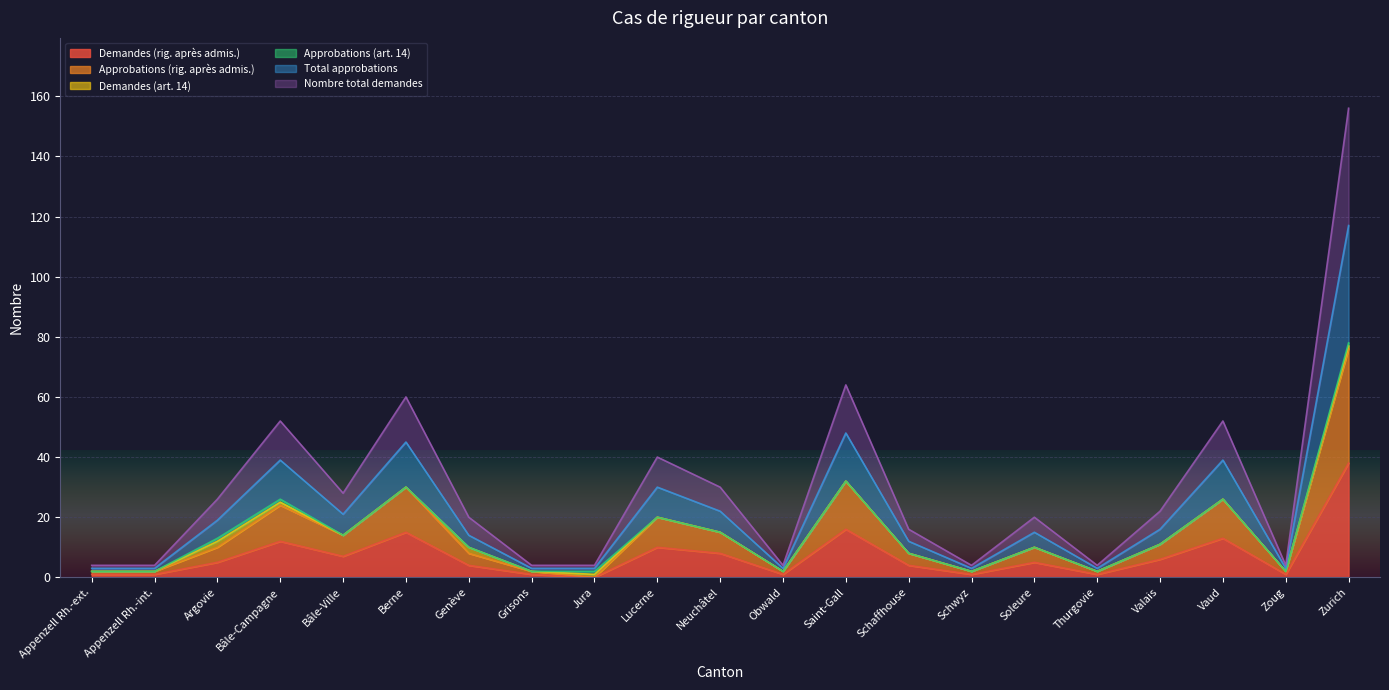

Where is the first local minimum for Total approbations?

Bâle-Ville